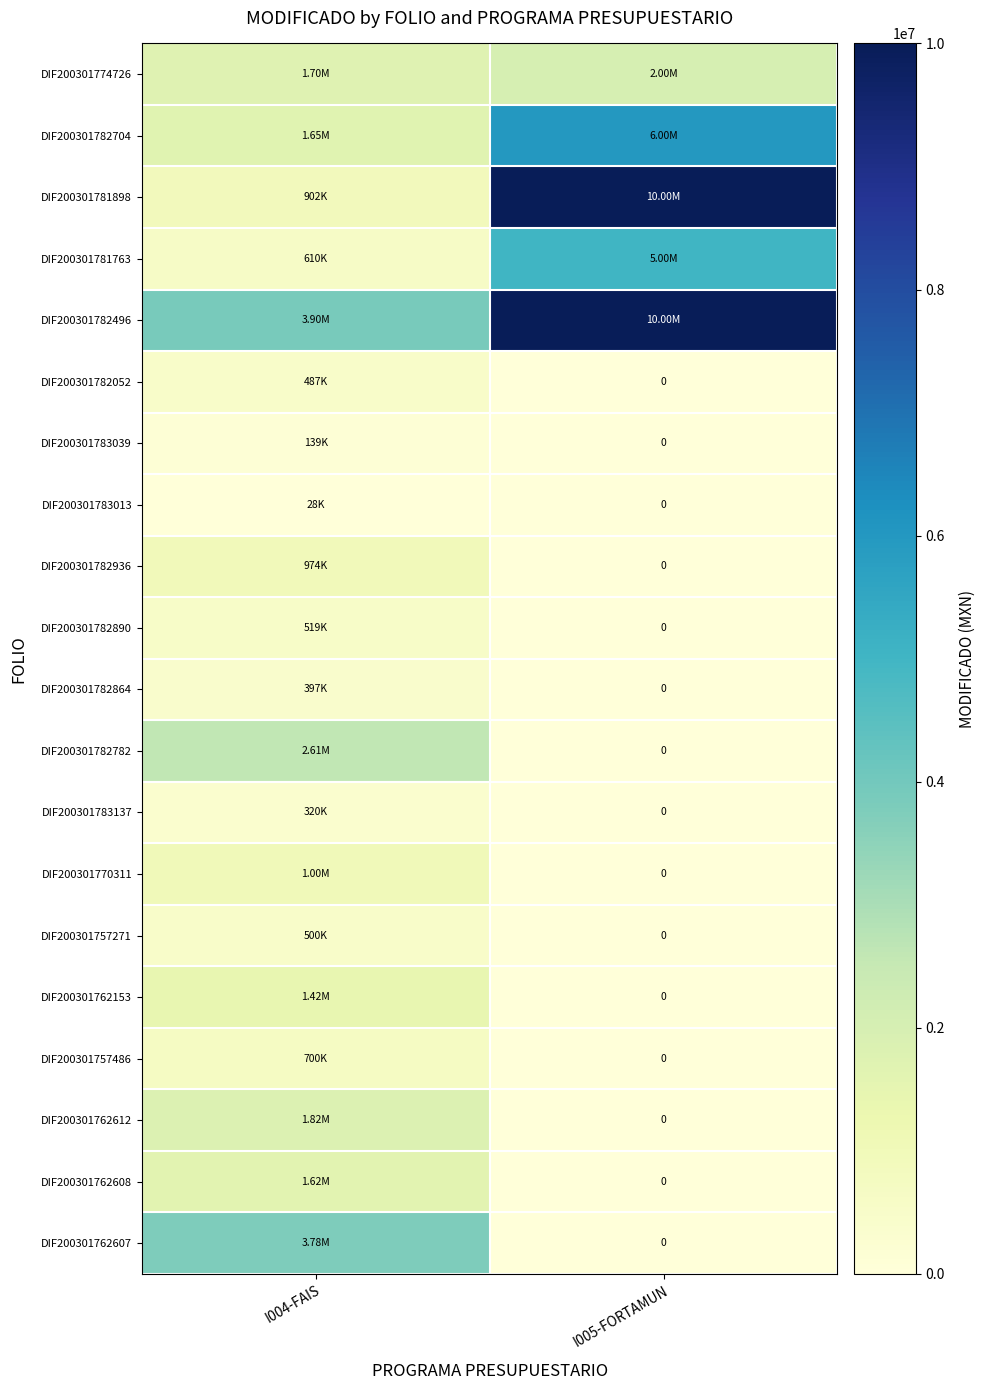

At which label is DIF200301782052 closest to 243591?

I005-FORTAMUN